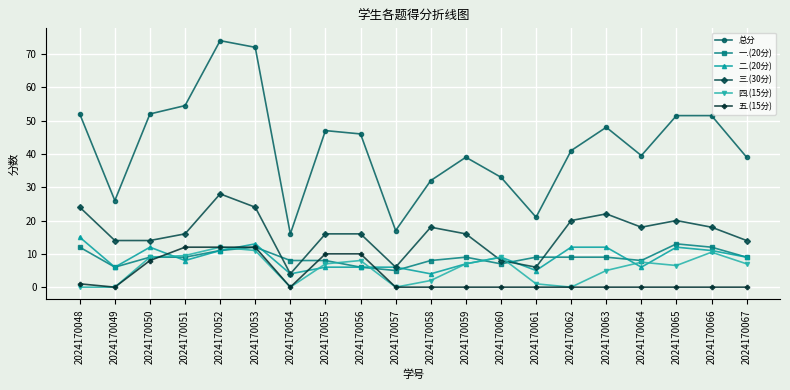

What is the spread (max minus min) of values at 2024170052?

63.0